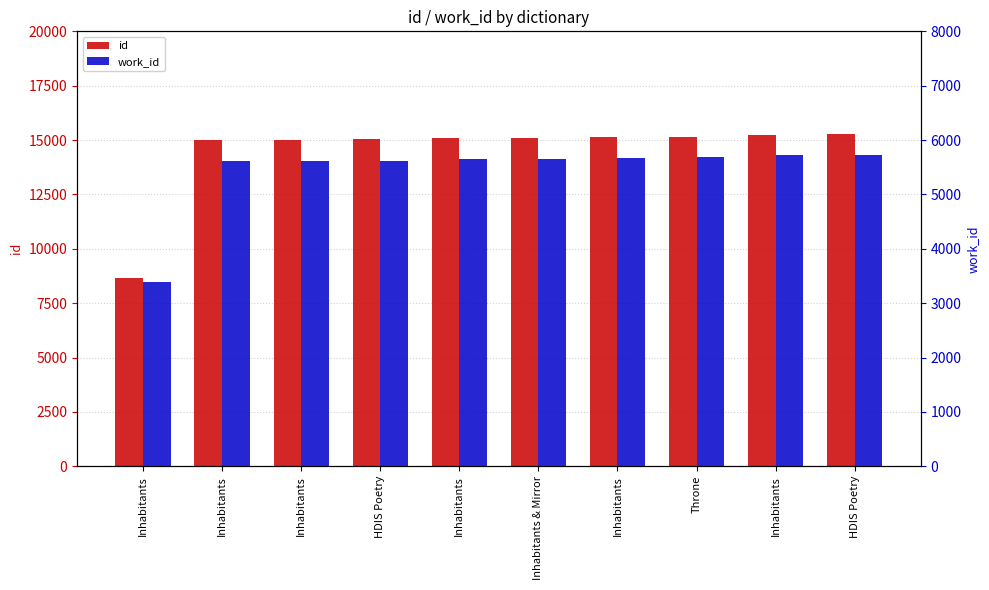

Reading right to left, transcribe all the data shown in this chart.

id: 15262	15250	15163	15153	15108	15084	15036	15023	15021	8664
work_id: 5726	5720	5687	5679	5655	5644	5619	5614	5614	3384